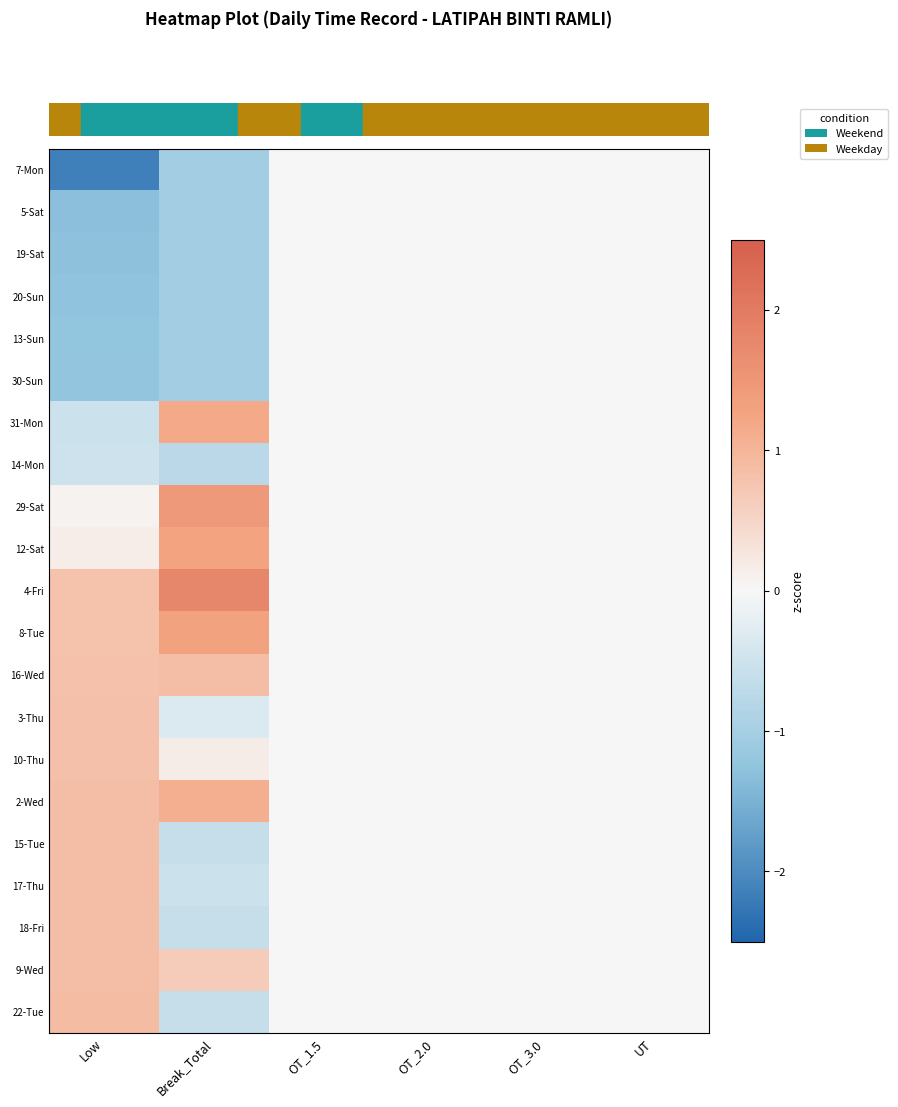

What is the spread (max minus min) of values at Break_Total?

2.8